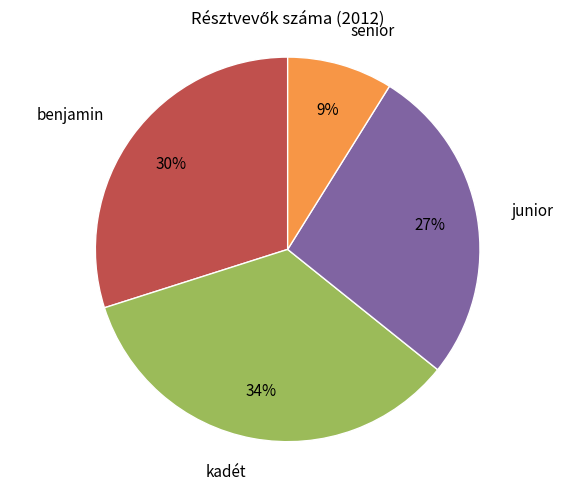

What is the ratio of the value at kadét to the value at junior?

1.3